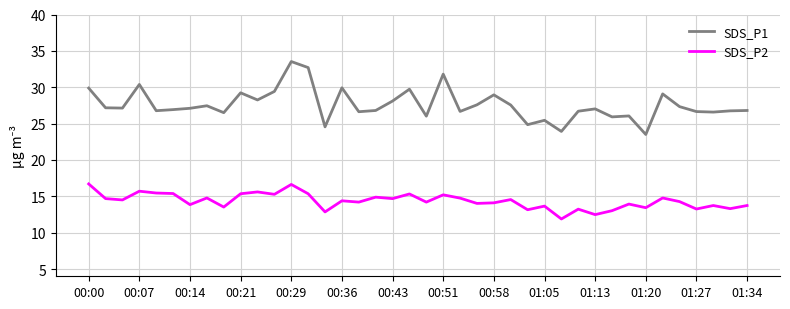

Which series has the largest range (max minus min)?

SDS_P1